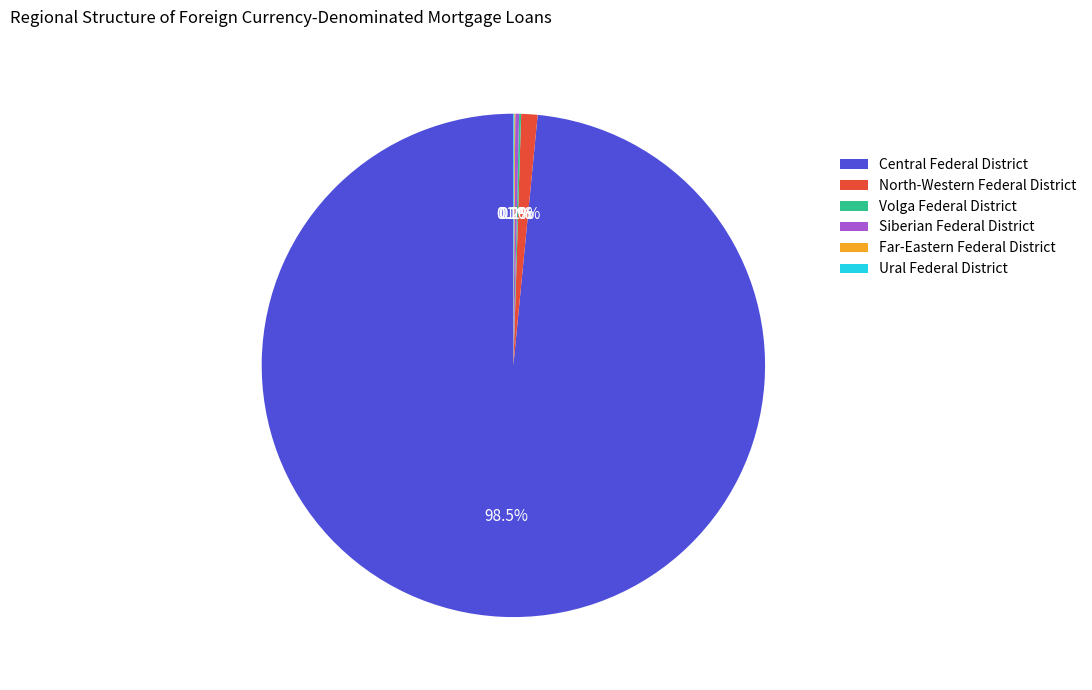

Between Central Federal District and North-Western Federal District, which is larger?

Central Federal District